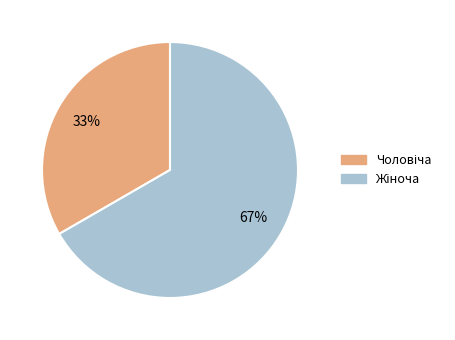

To the nearest percent, what is the average slice percentage?

50%